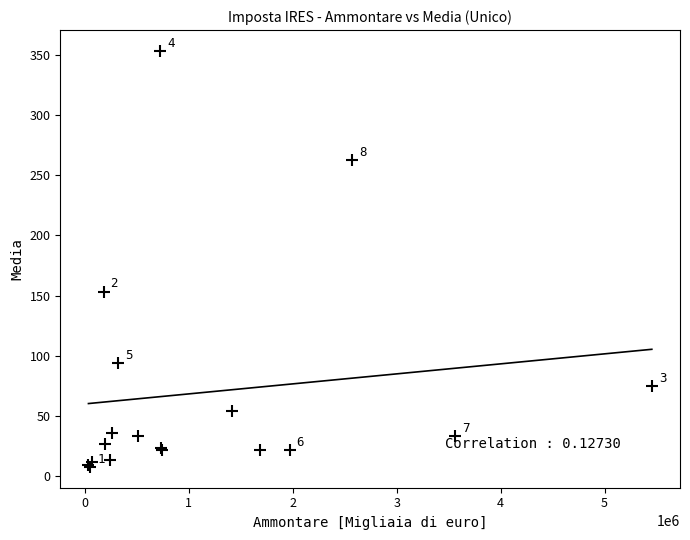

What Y value in the scatter plot is closest to 180?

153.2